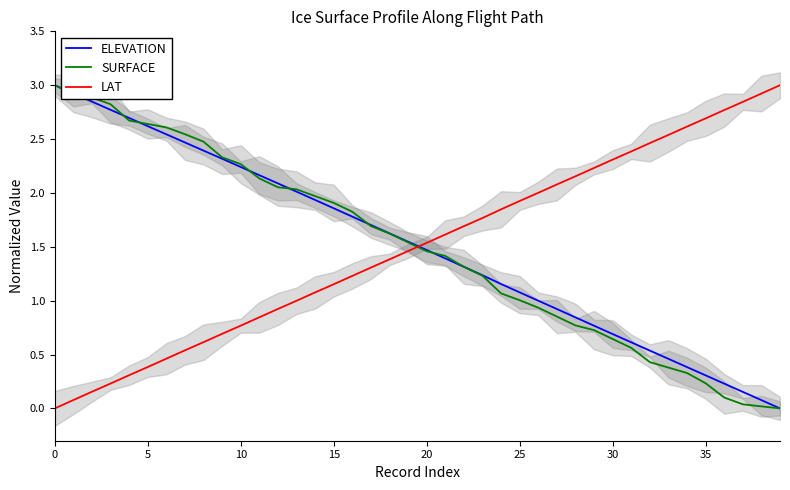

How many times do SURFACE and ELEVATION cross each other?

8